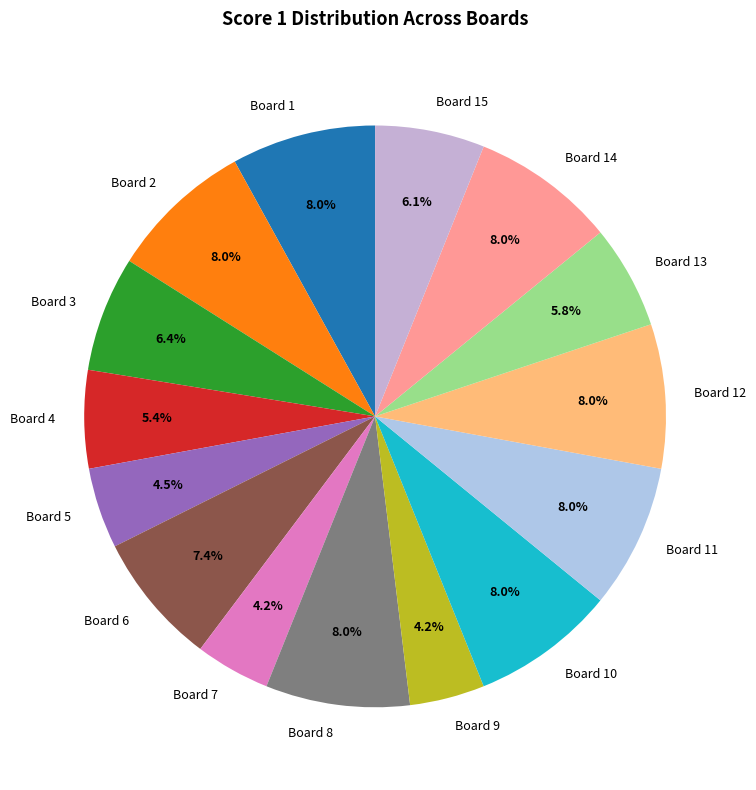

Is there any slice that represents more than half of the pie?

No